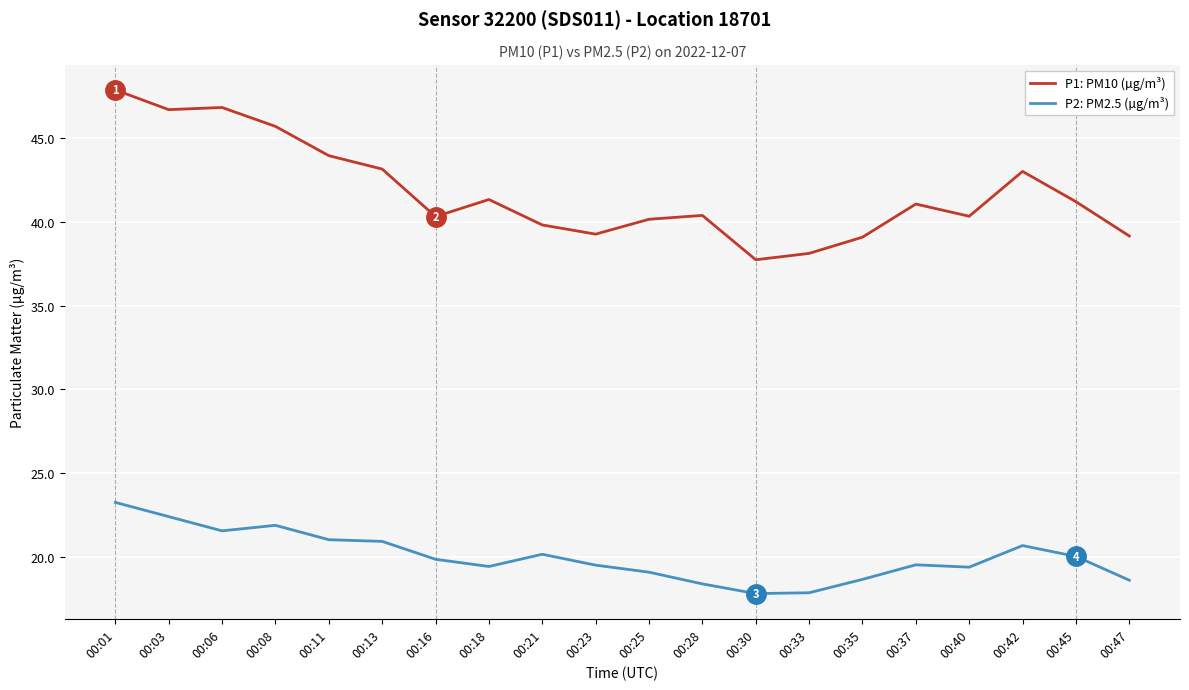

What is the minimum value shown in the chart?

17.8